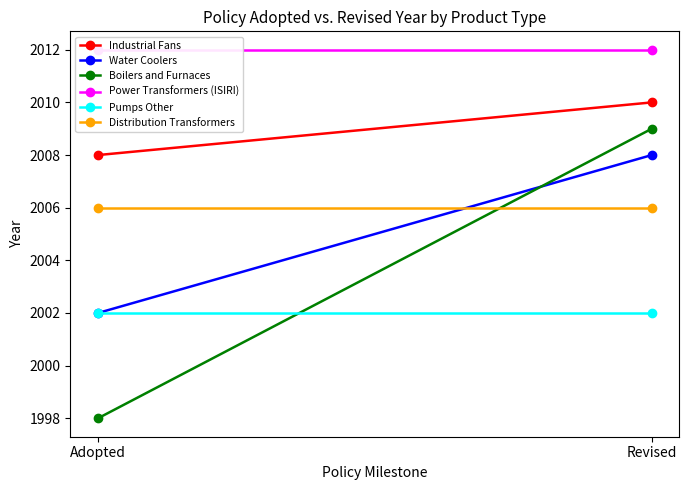

The Power Transformers (ISIRI) series shows 2012 at Adopted. True or false?

True